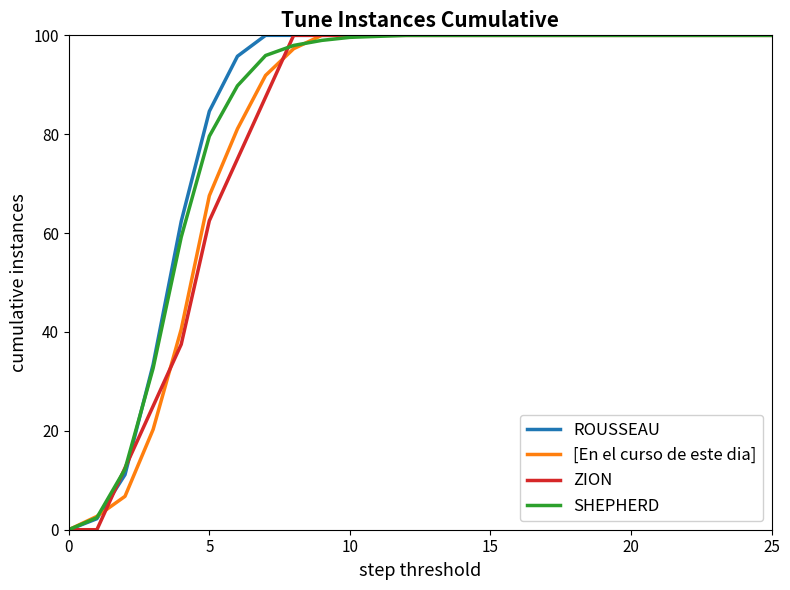

What is the difference between the second highest and second lowest values in the [En el curso de este dia] series?

97.3